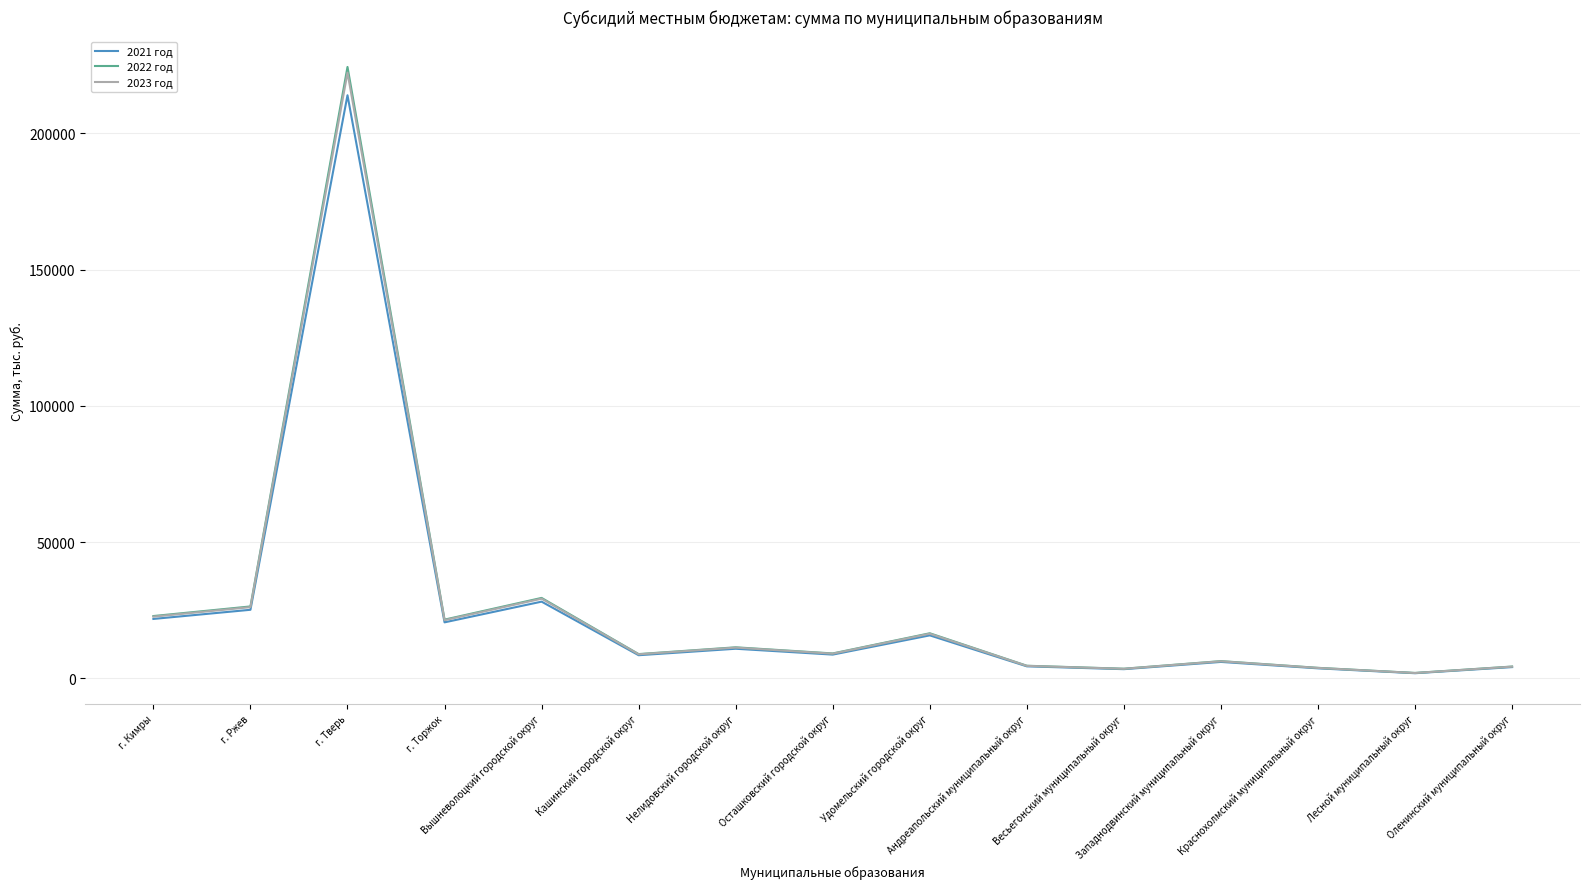

True or false: 2021 год and 2022 год intersect in this chart.

False